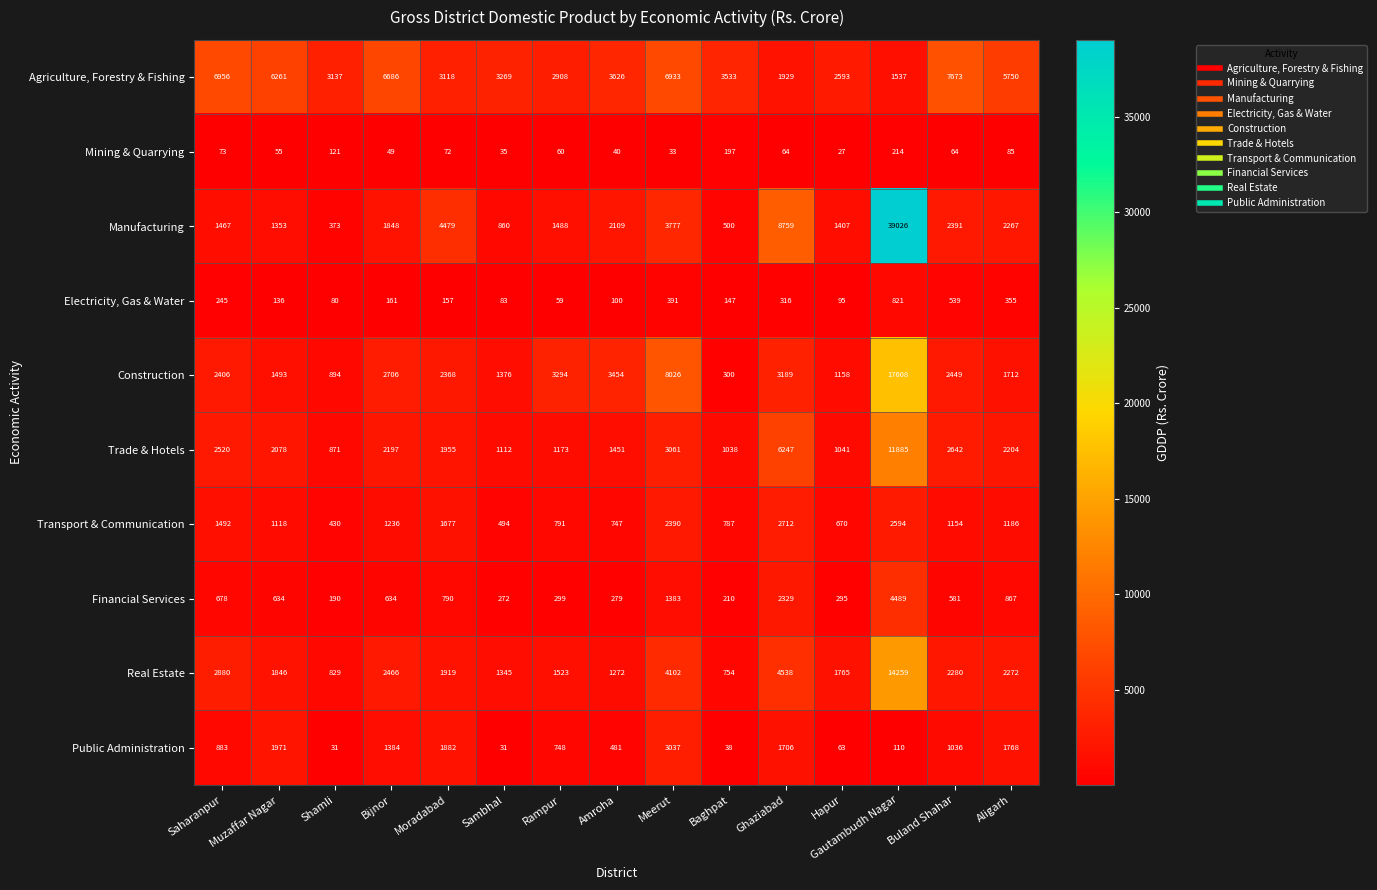

Rank the series by their maximum value, from highest to lowest.

Manufacturing, Construction, Real Estate, Trade & Hotels, Agriculture, Forestry & Fishing, Financial Services, Public Administration, Transport & Communication, Electricity, Gas & Water, Mining & Quarrying